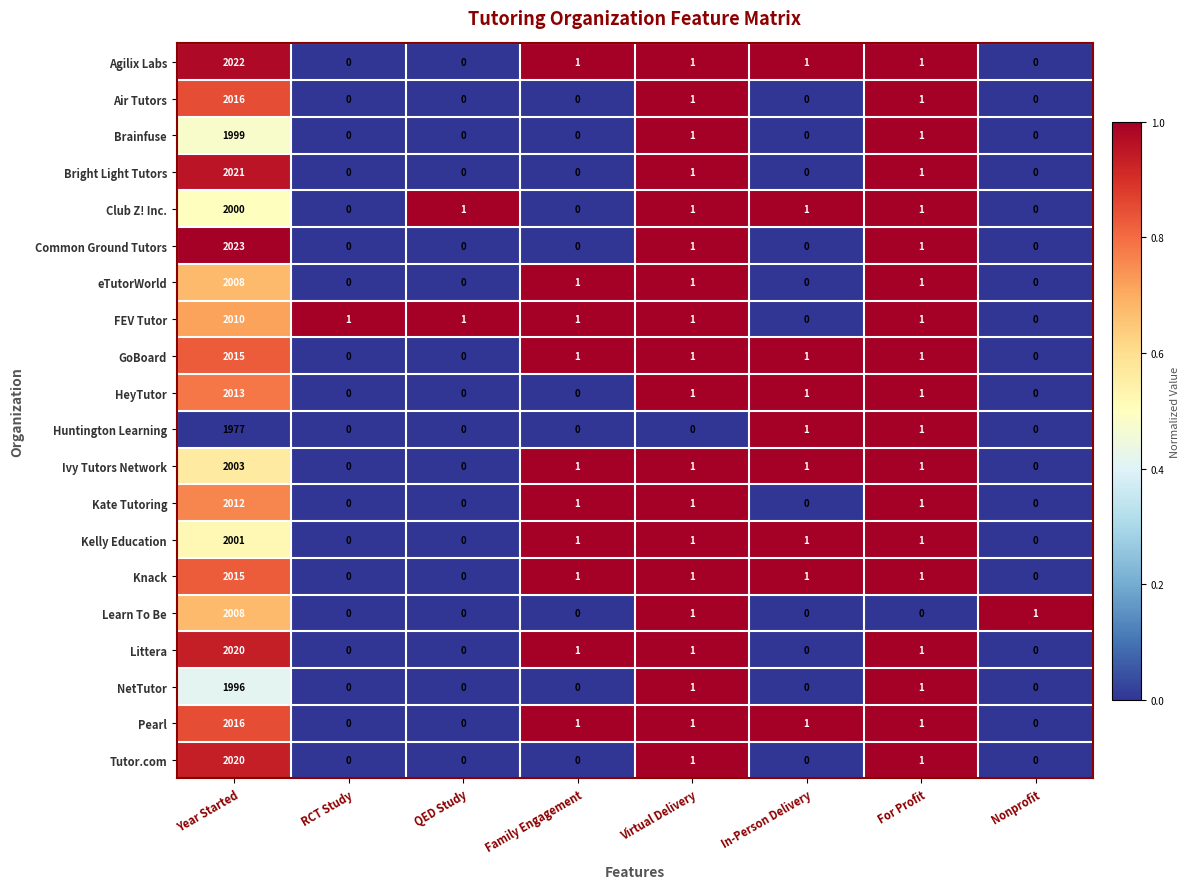

What is the approximate value of Bright Light Tutors at Year Started, to the nearest 50?

2000